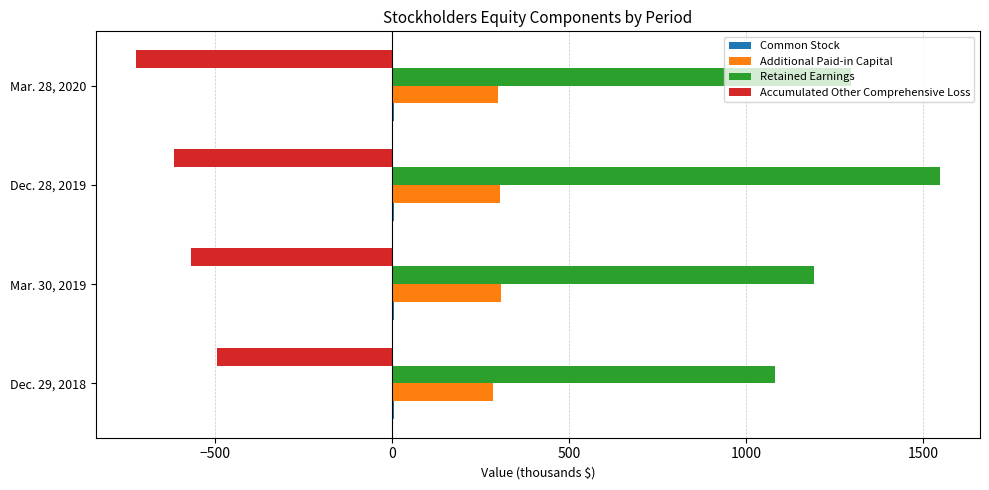

Which series has the largest total across all categories?

Retained Earnings